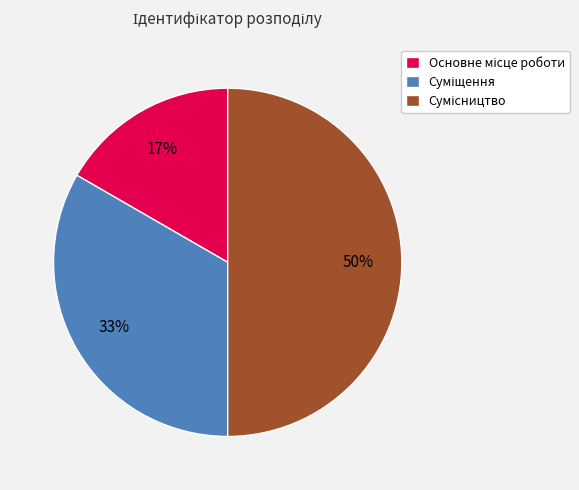

To the nearest percent, what is the difference between the largest and smallest slice percentages?

33%